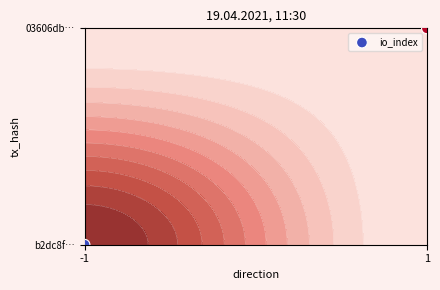

Rank the categories by value from lowest to highest.

-1, 1